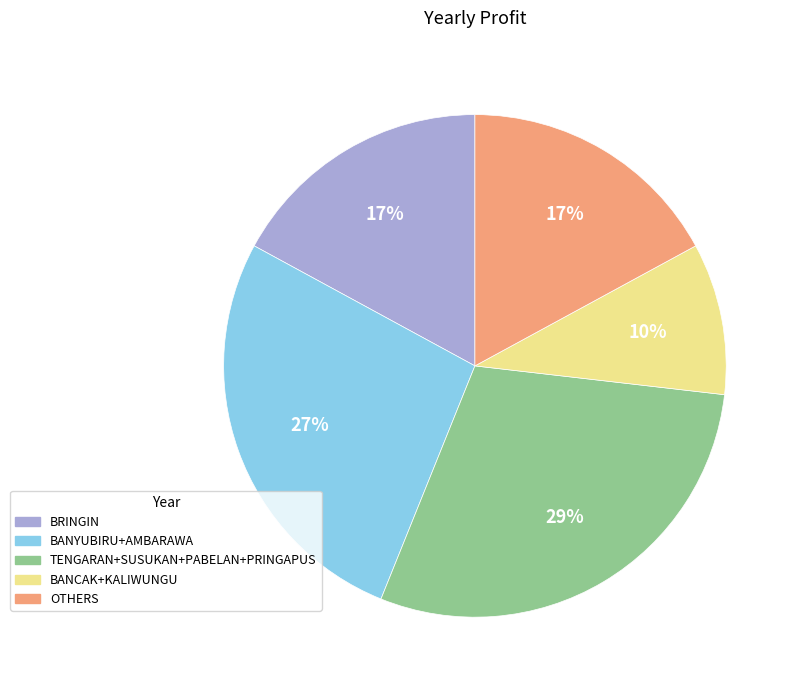

What percentage is the BRINGIN slice, to the nearest percent?

17%